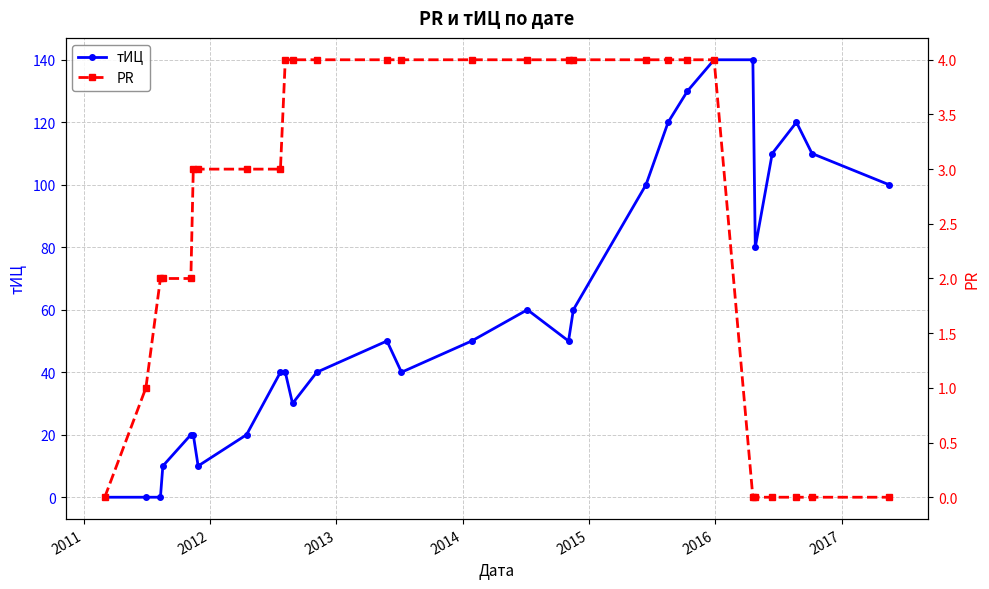

Reading left to right, extract all data points from this chart.

тИЦ: 0	0	0	10	20	20	10	20	40	40	30	40	50	40	50	60	50	60	100	120	130	140	140	80	110	120	110	100
PR: 0	1	2	2	2	3	3	3	3	4	4	4	4	4	4	4	4	4	4	4	4	4	0	0	0	0	0	0